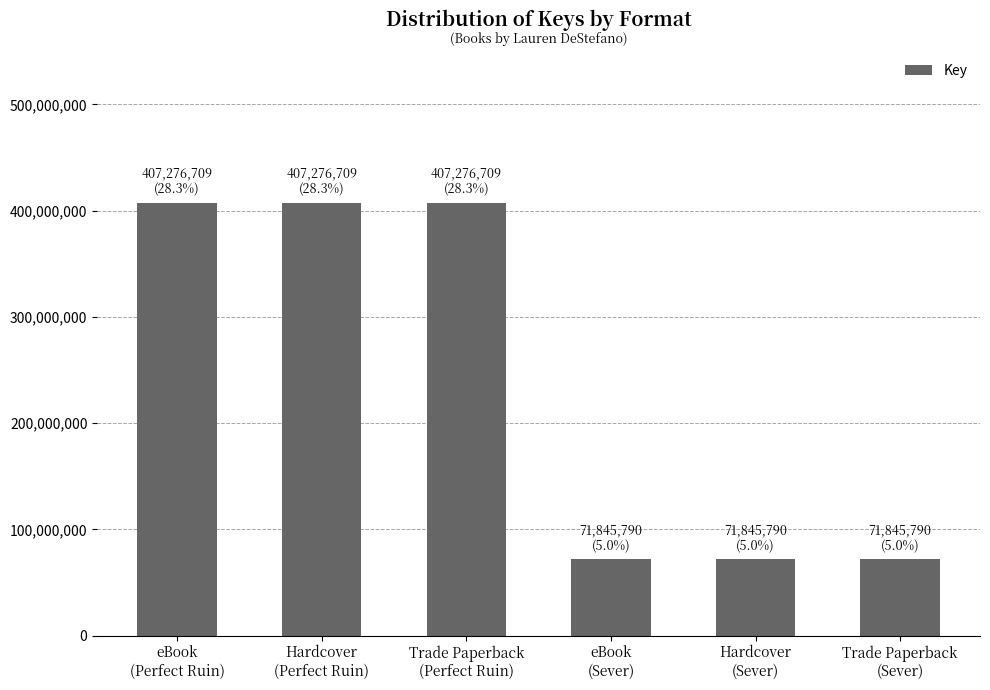

How many values are between 71845790 and 407276709?

6